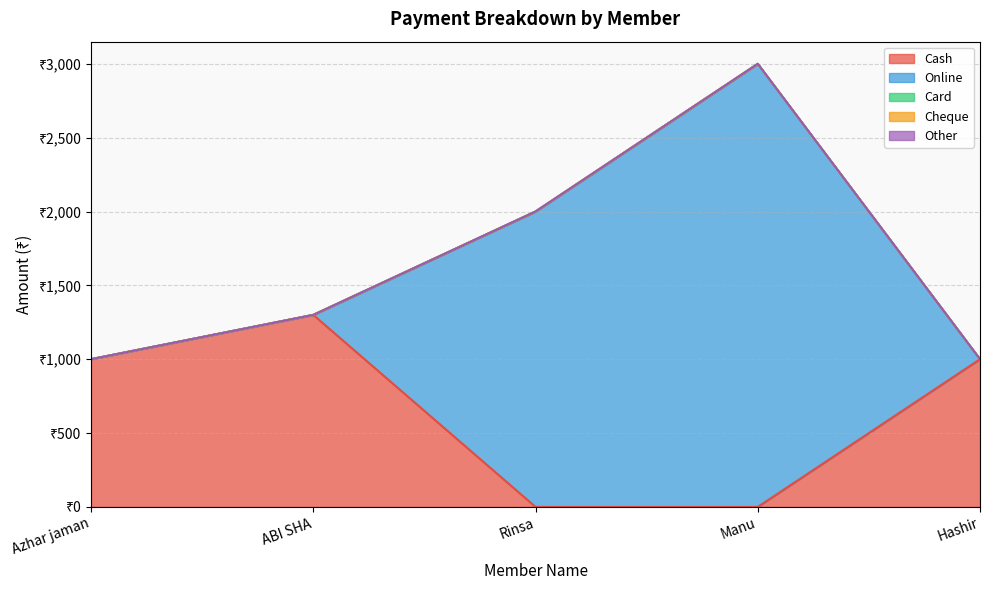

Between Azhar jaman and ABI SHA, which series saw the biggest shift?

Cash